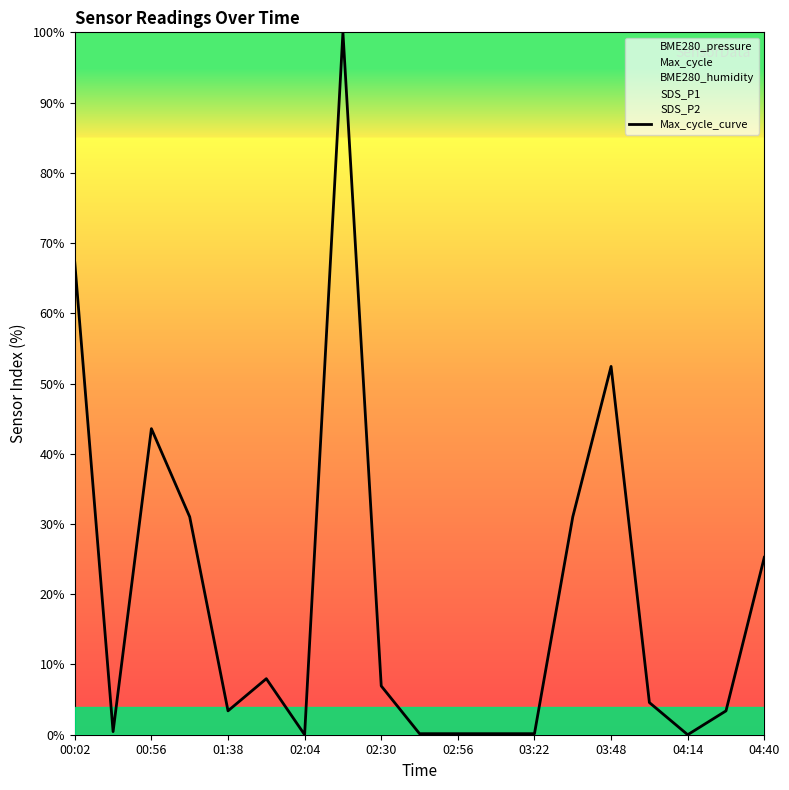

At which label is Max_cycle_curve closest to 50?

03:48